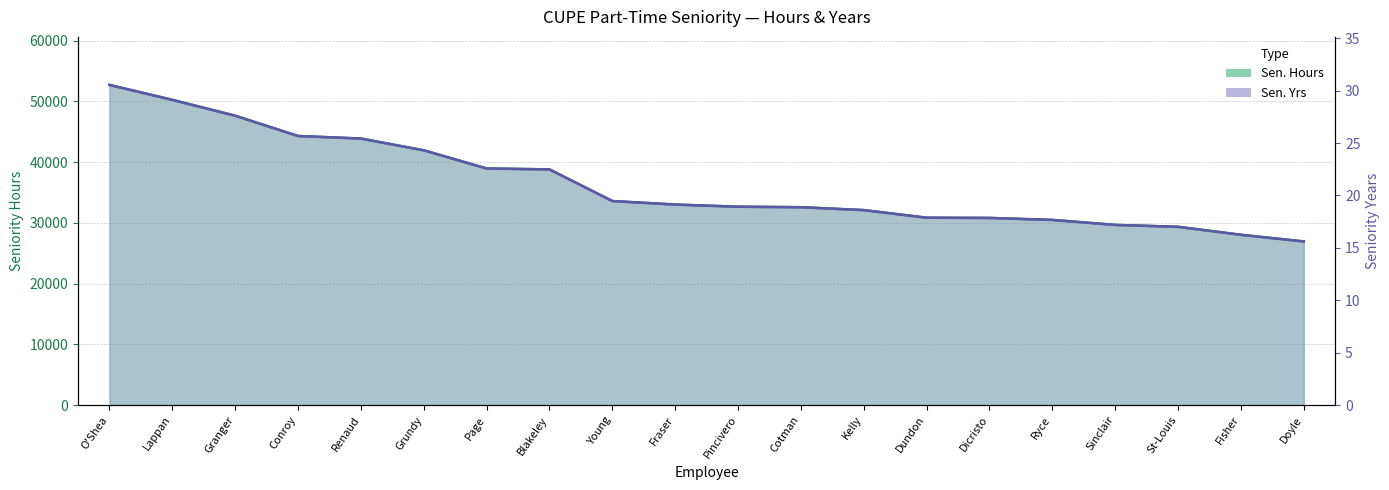

Rank the series at Fraser from lowest to highest value.

Sen. Yrs, Sen. Hours